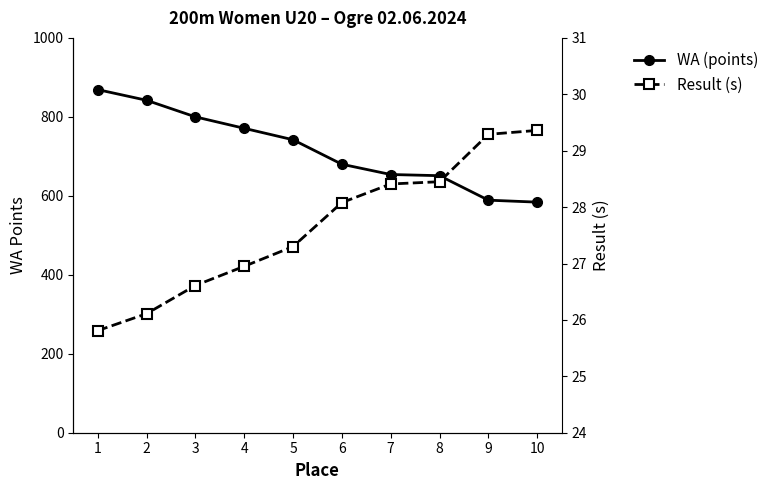

List the series in order of their peak value, highest first.

WA (points), Result (s)